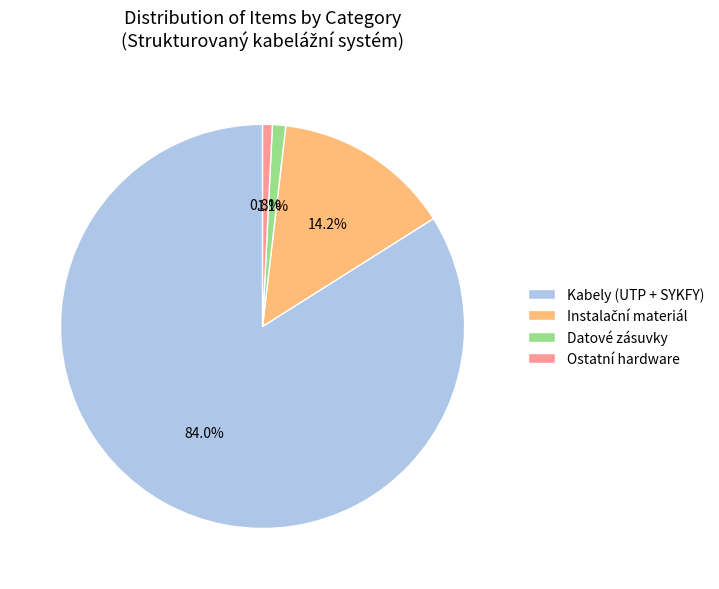

How many segments does this pie chart have?

4